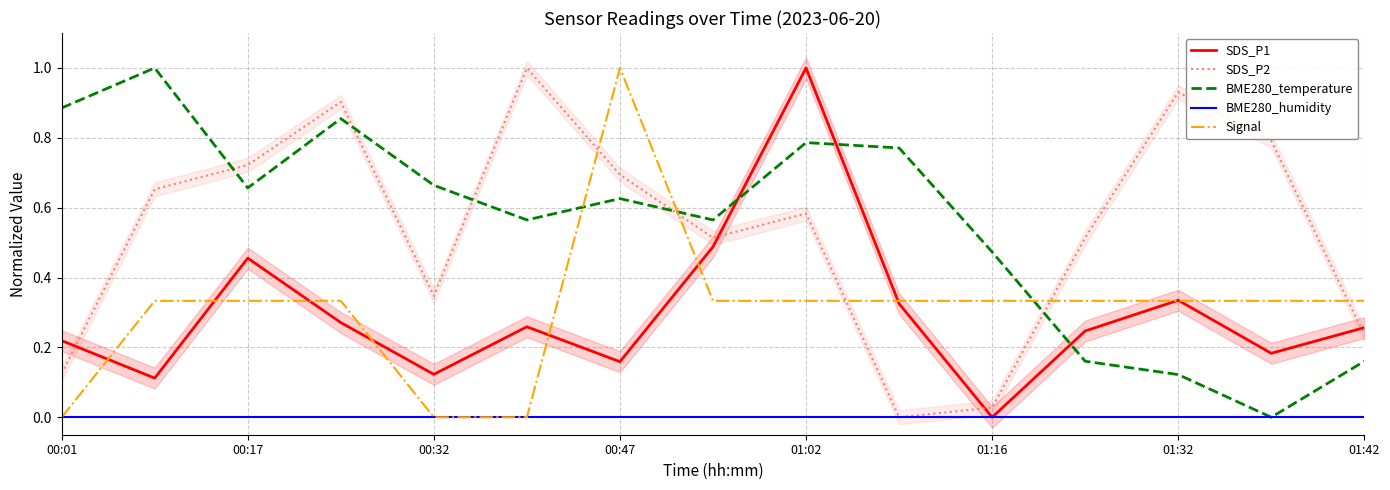

Reading right to left, list all the values displayed in this chart.

SDS_P1: 0.3	0.2	0.3	0.2	0.0	0.3	1.0	0.5	0.2	0.3	0.1	0.3	0.5	0.1	0.2
SDS_P2: 0.2	0.8	0.9	0.5	0.0	0.0	0.6	0.5	0.7	1.0	0.3	0.9	0.7	0.7	0.1
BME280_temperature: 0.2	0.0	0.1	0.2	0.5	0.8	0.8	0.6	0.6	0.6	0.7	0.9	0.7	1.0	0.9
BME280_humidity: 0.0	0.0	0.0	0.0	0.0	0.0	0.0	0.0	0.0	0.0	0.0	0.0	0.0	0.0	0.0
Signal: 0.3	0.3	0.3	0.3	0.3	0.3	0.3	0.3	1.0	0.0	0.0	0.3	0.3	0.3	0.0